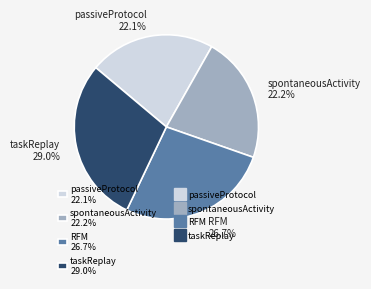

True or false: passiveProtocol accounts for 22% of the total.

True